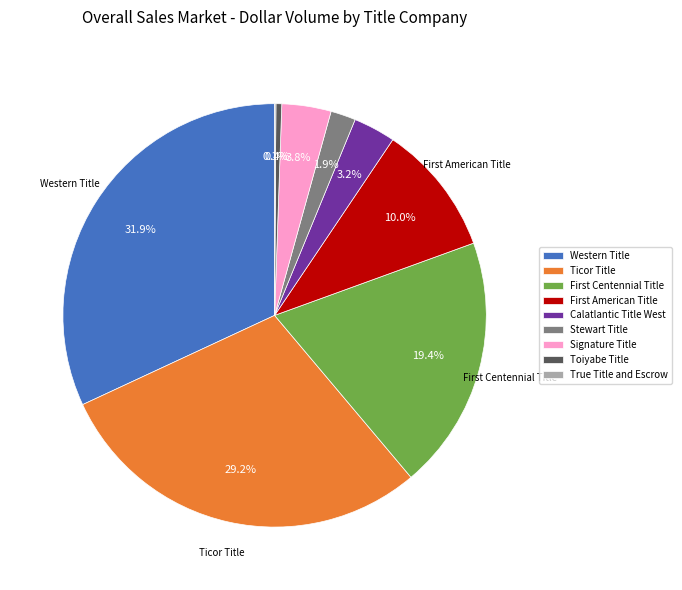

Is there any slice that represents more than half of the pie?

No